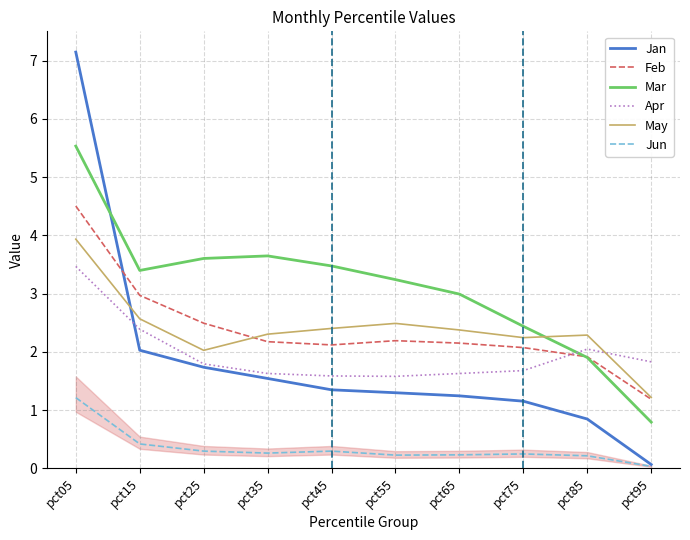

At which label does May first exceed 2?

pct05